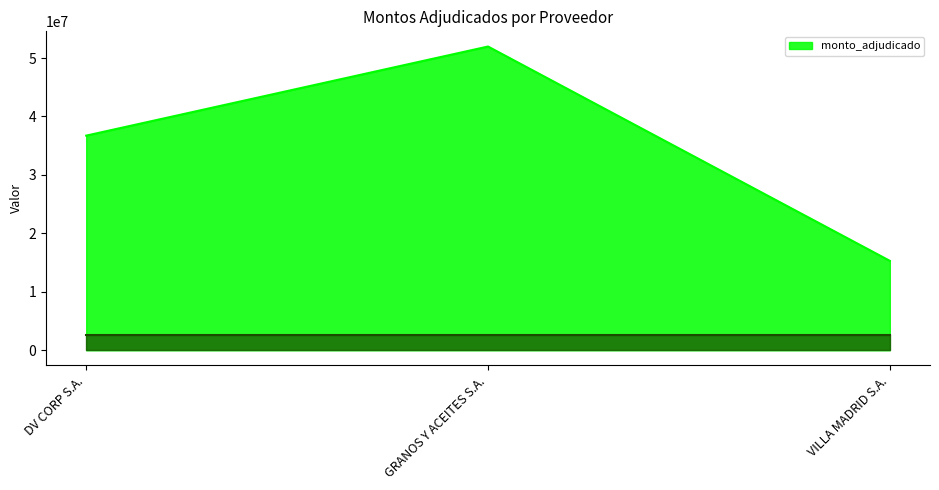

True or false: the data shows 51965940 at GRANOS Y ACEITES S.A..

True